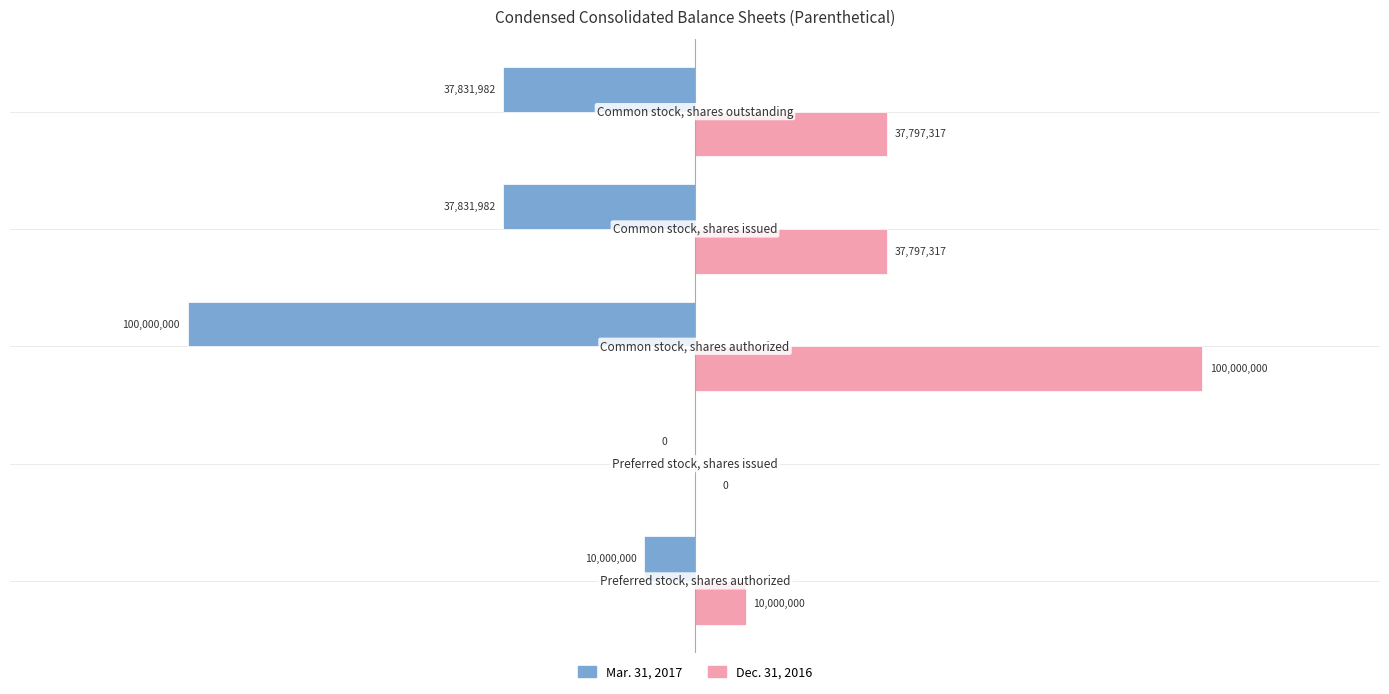

What is the sum of all Dec. 31, 2016 values?

185594634